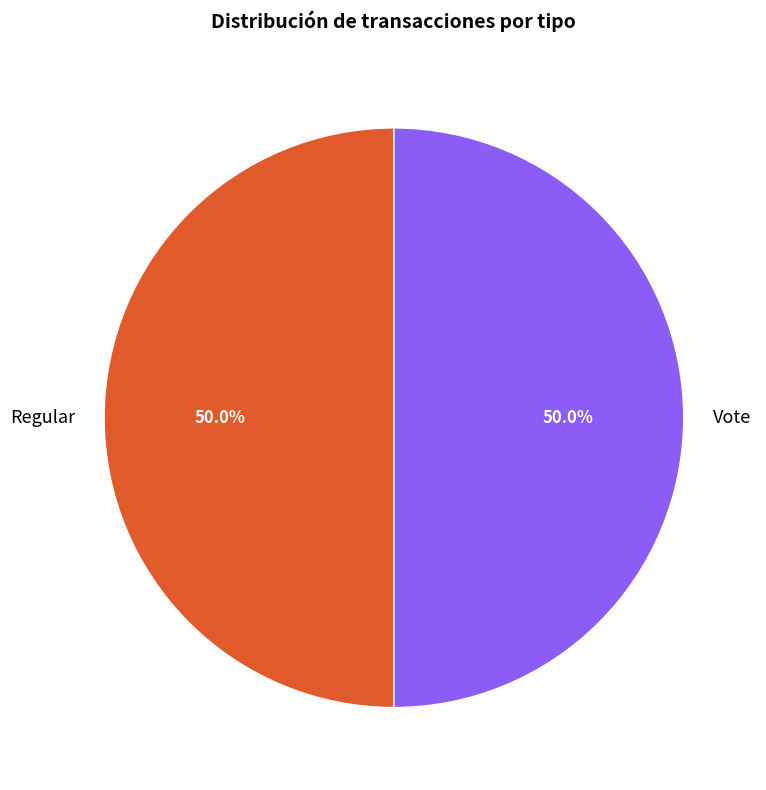

What percentage is NOT represented by Vote?

50.0%